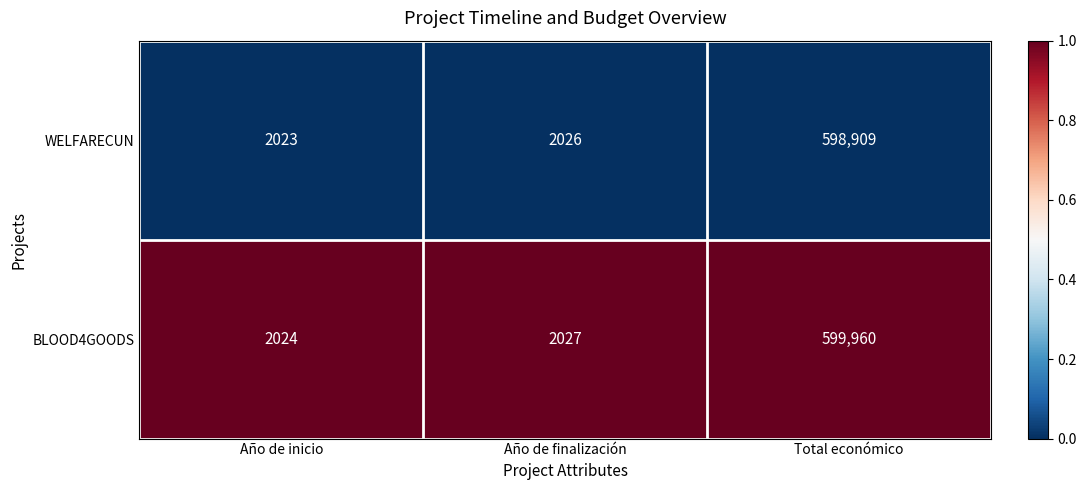

List the series in order of their peak value, lowest first.

WELFARECUN, BLOOD4GOODS